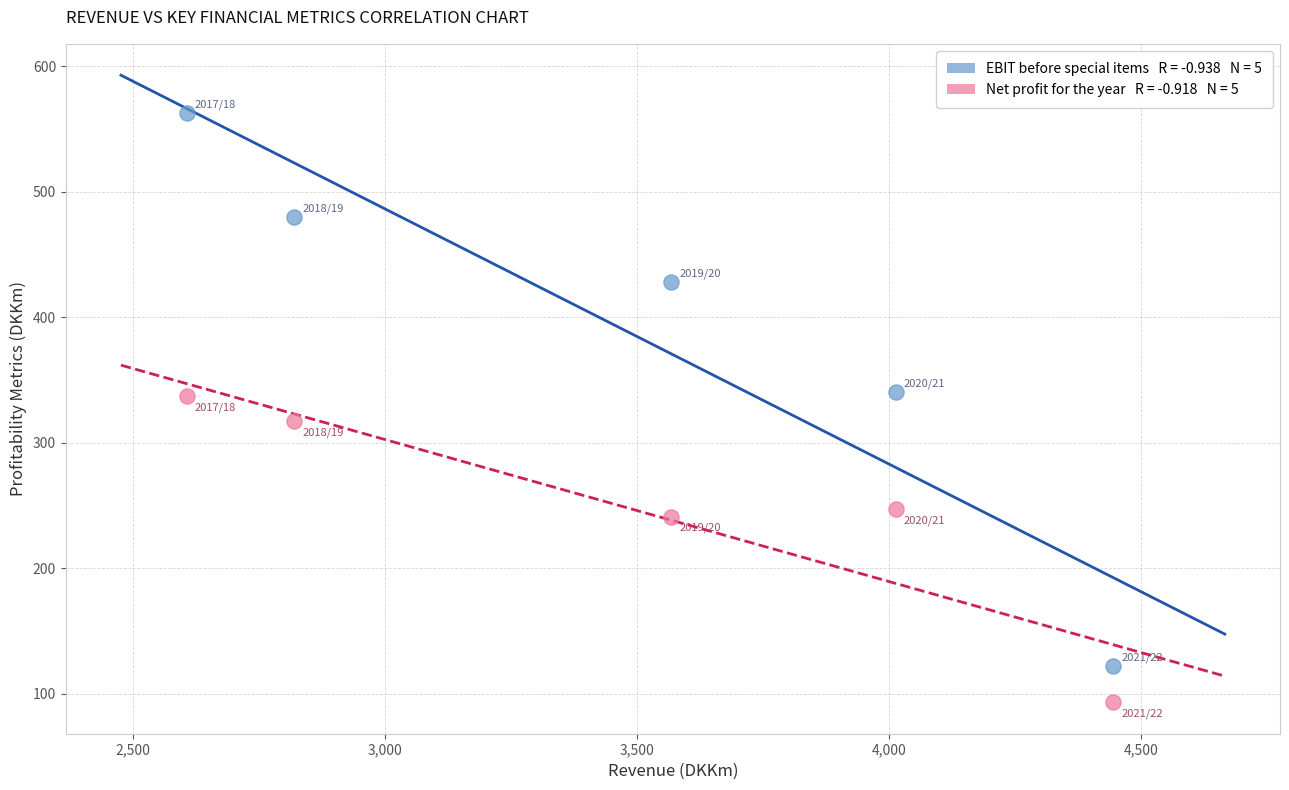

Across all data points, what is the average Y value?

317